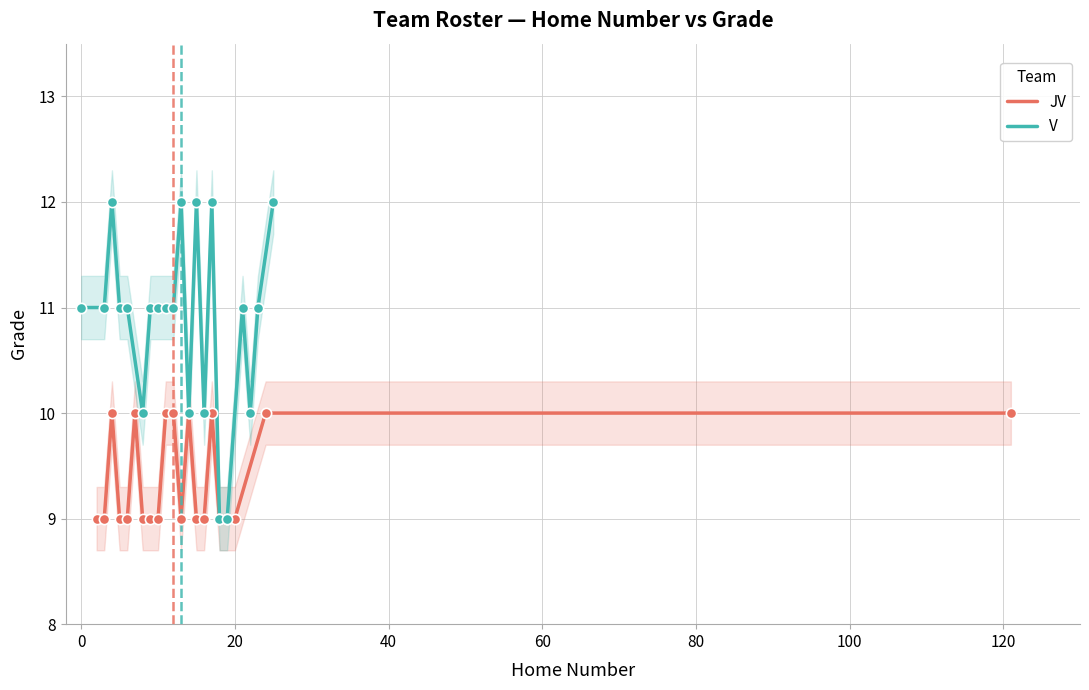

What are all the series names shown in the legend?

JV, V